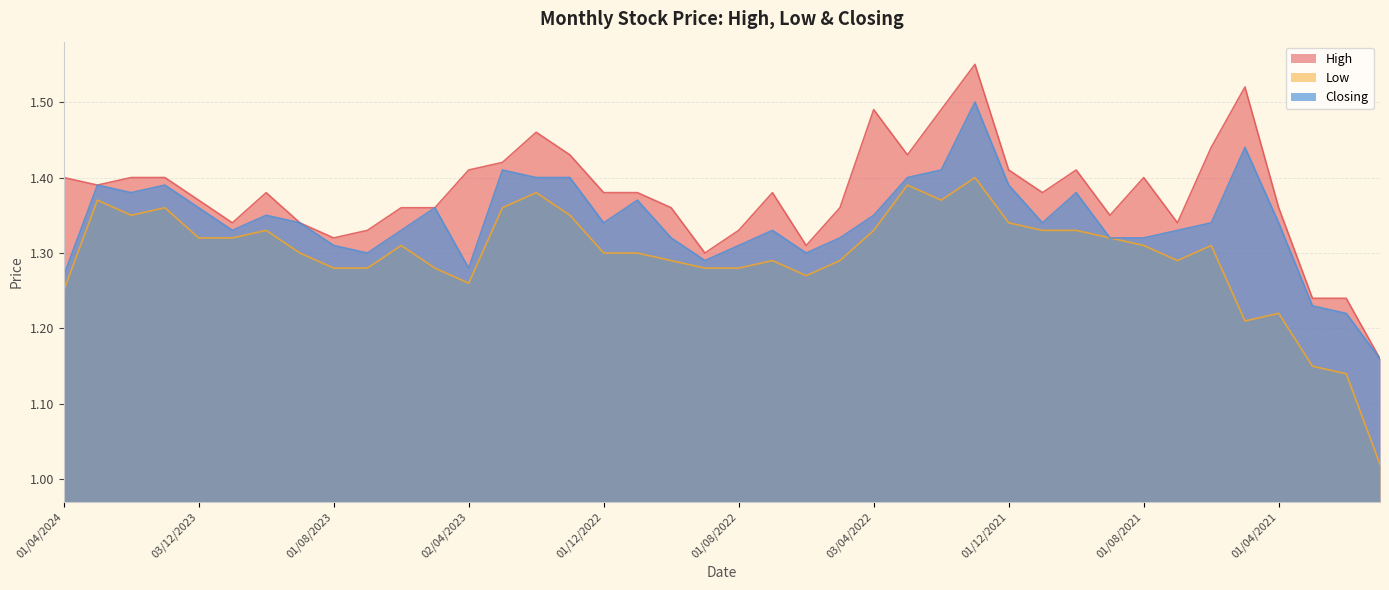

Is the value of Closing at 01/09/2021 greater than the value of Low at 02/01/2022?

No